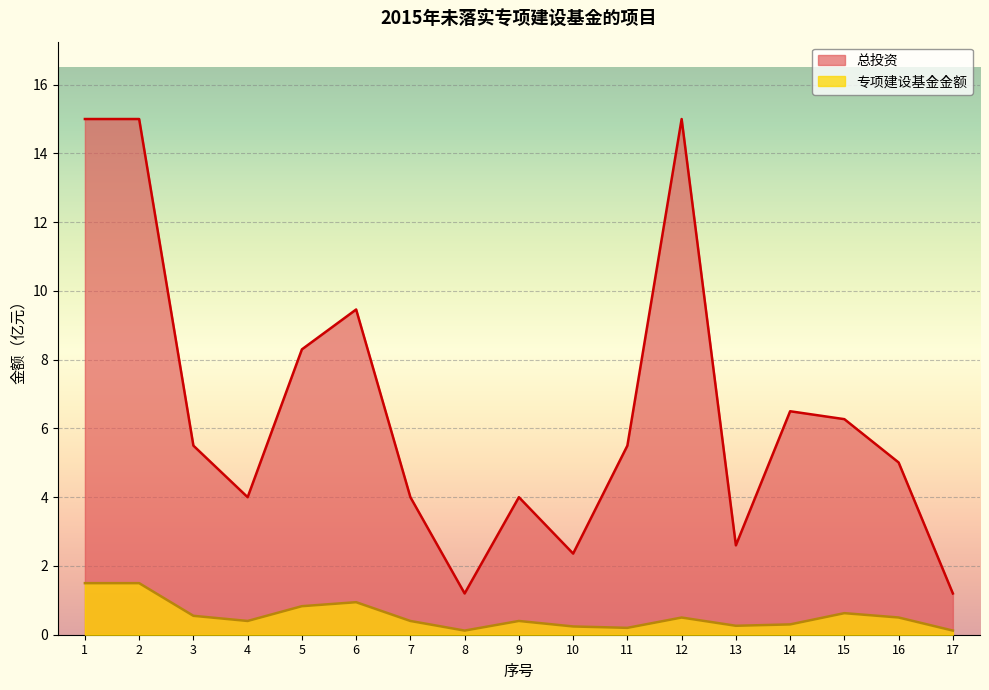

Where is the first local minimum for 总投资?

4